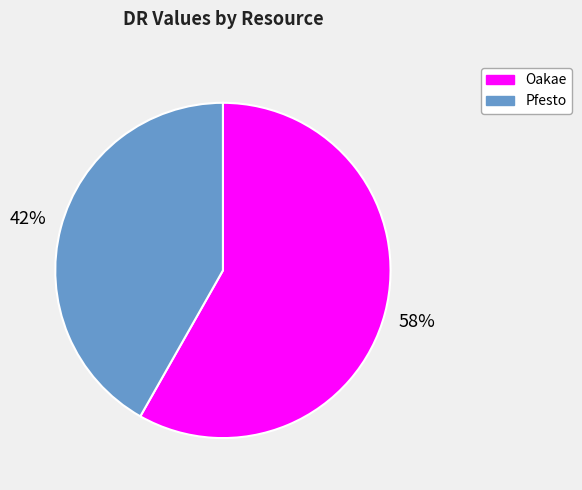

Is it true that Oakae is 58% of the pie?

True